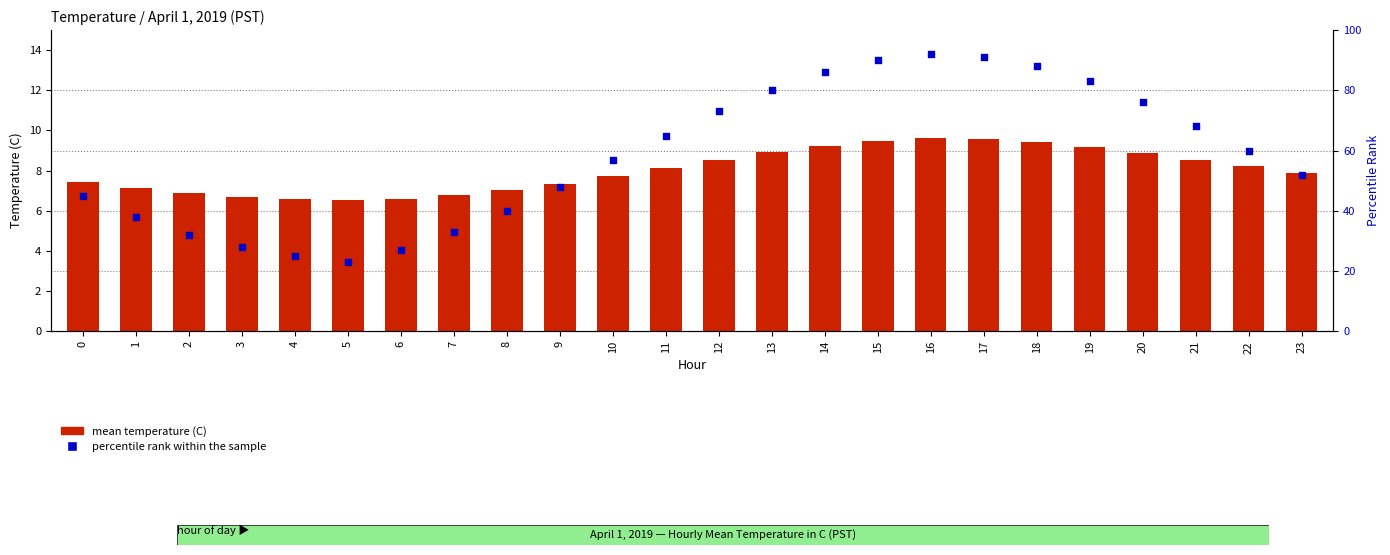

Which series has the largest total across all categories?

percentile rank within the sample